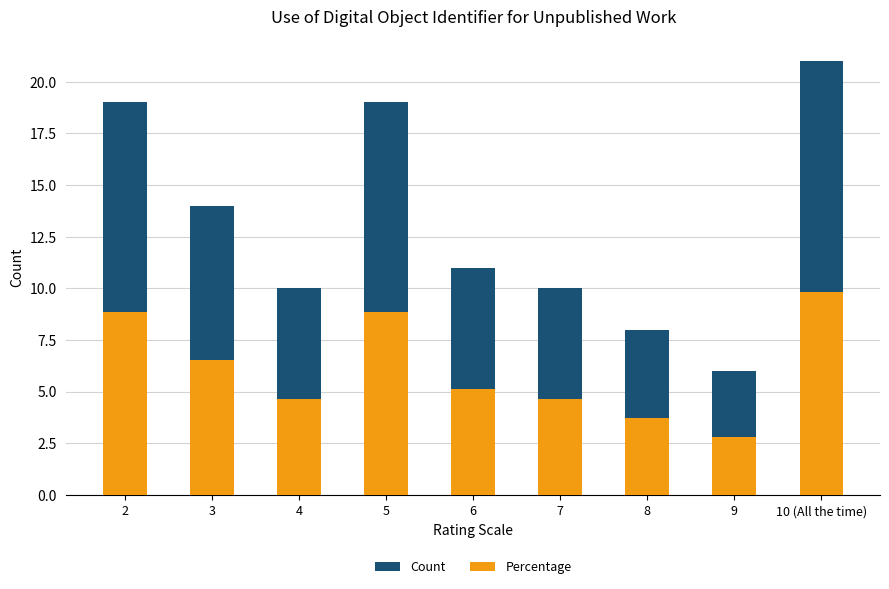

How many bars are there in each group?

2